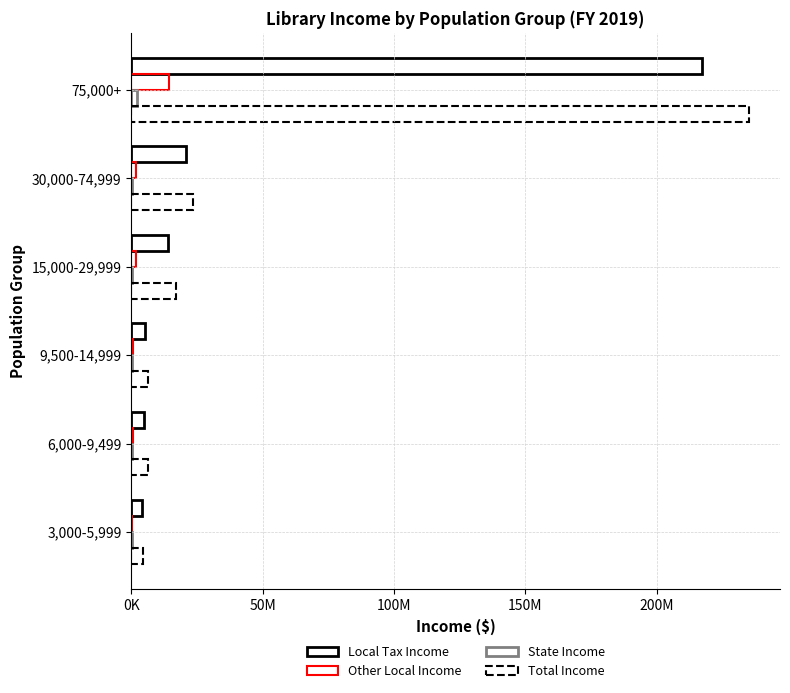

What is the minimum value shown in the chart?

98098